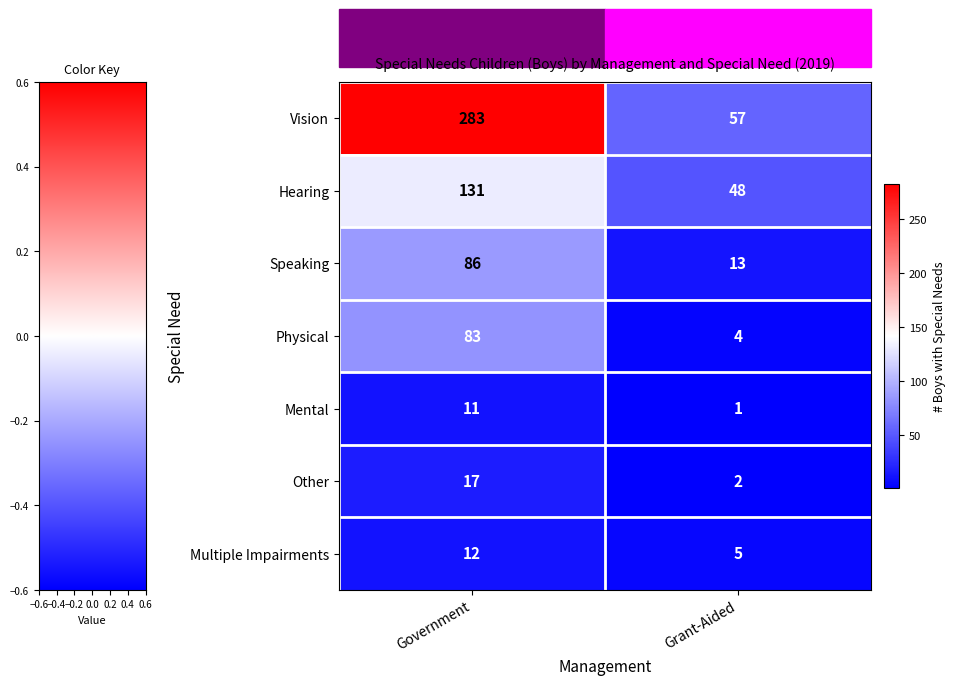

Which series has the widest spread of values?

Vision